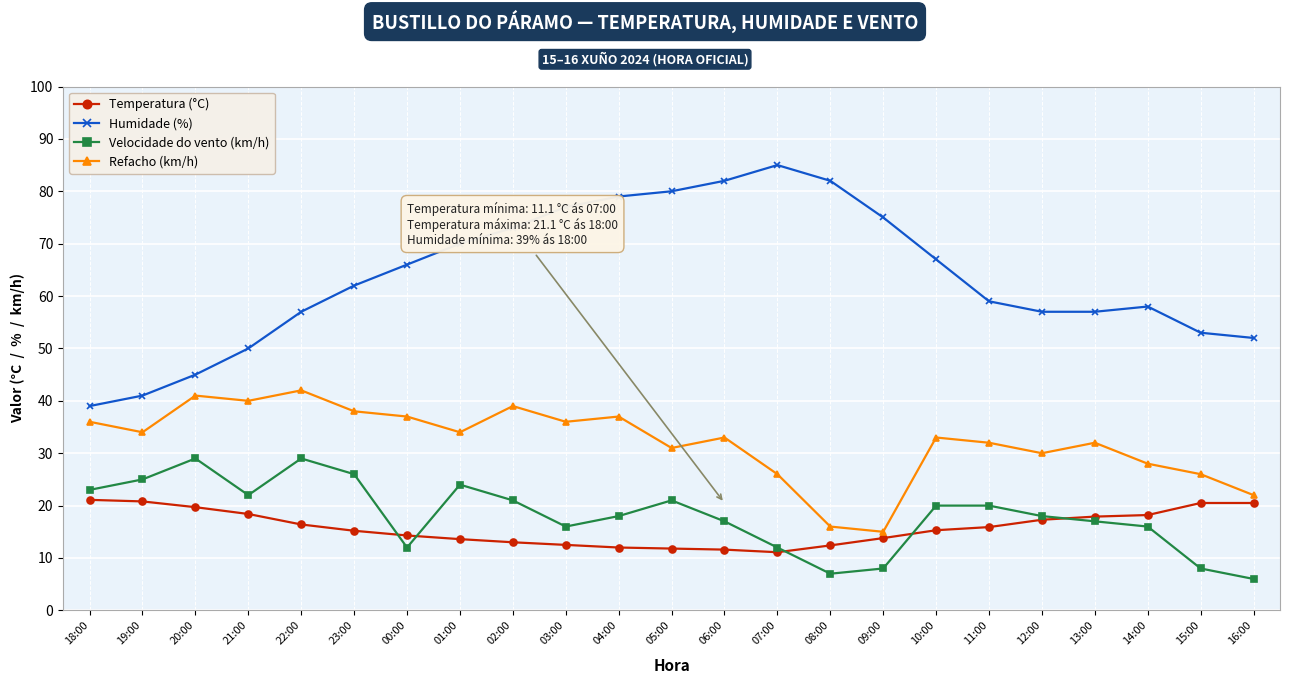

Which series has the largest range (max minus min)?

Humidade (%)